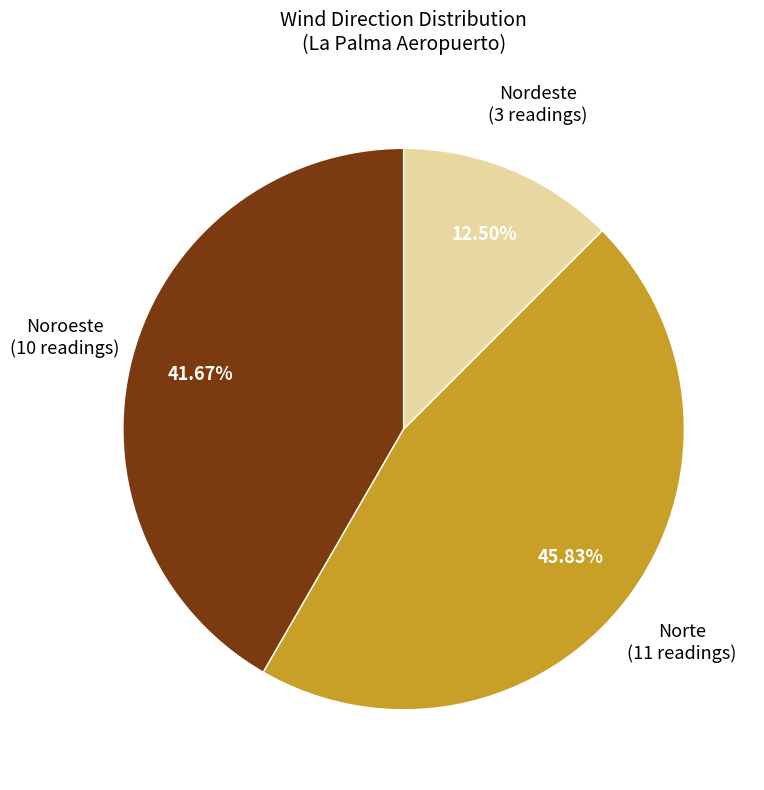

Which category has the smallest portion of the pie?

Nordeste